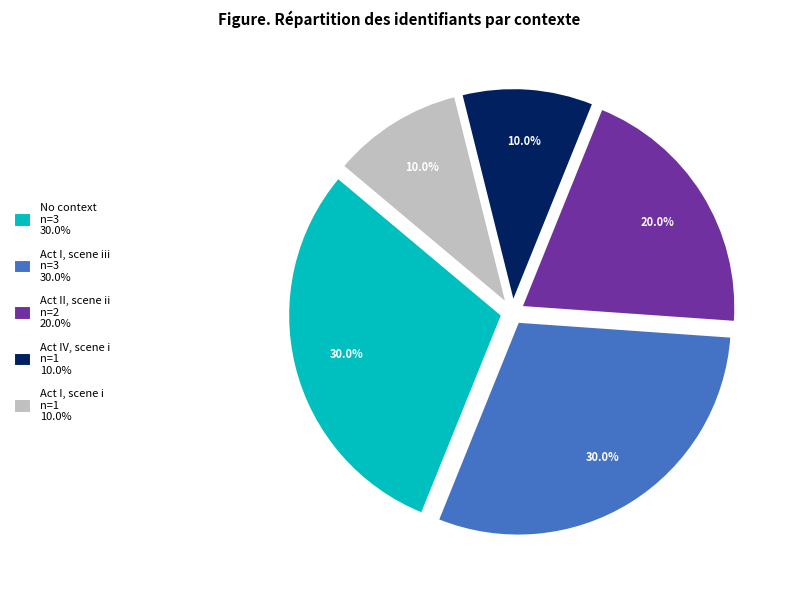

Does any single category account for the majority?

No